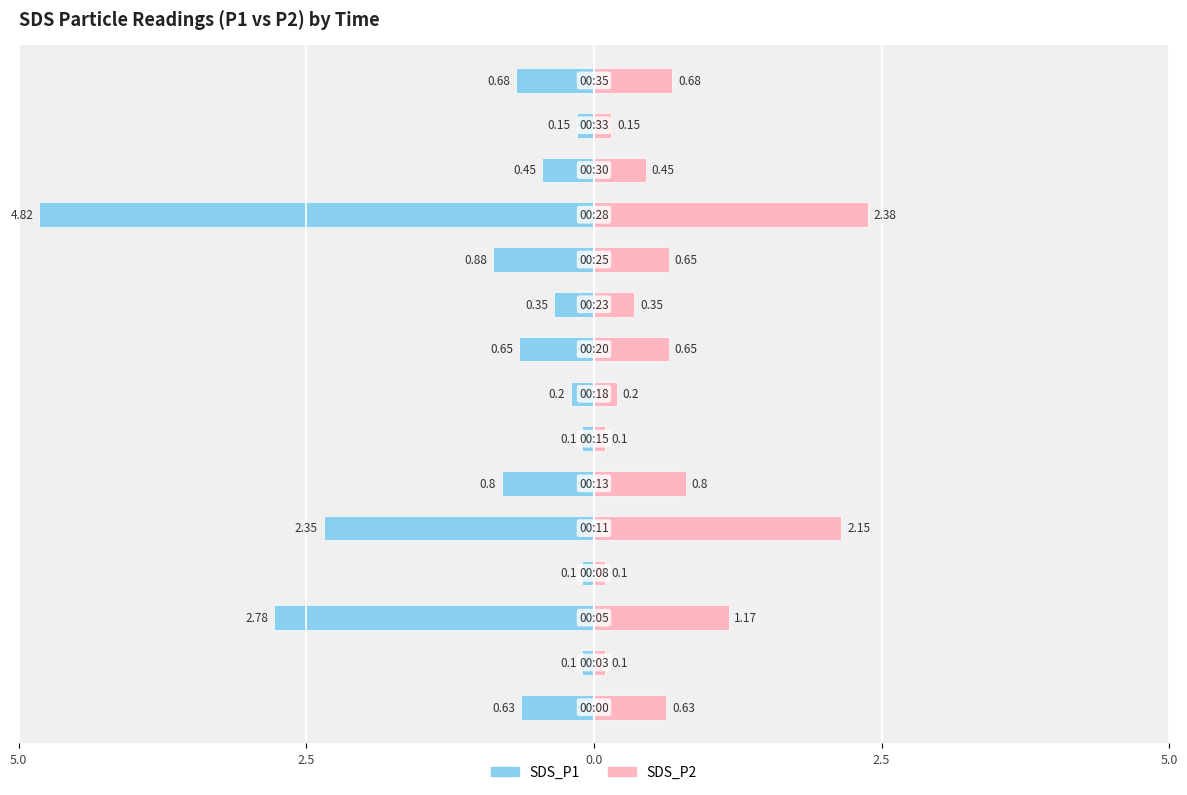

Is the value of SDS_P2 at 5.0 greater than the value of SDS_P1 at 8?

Yes